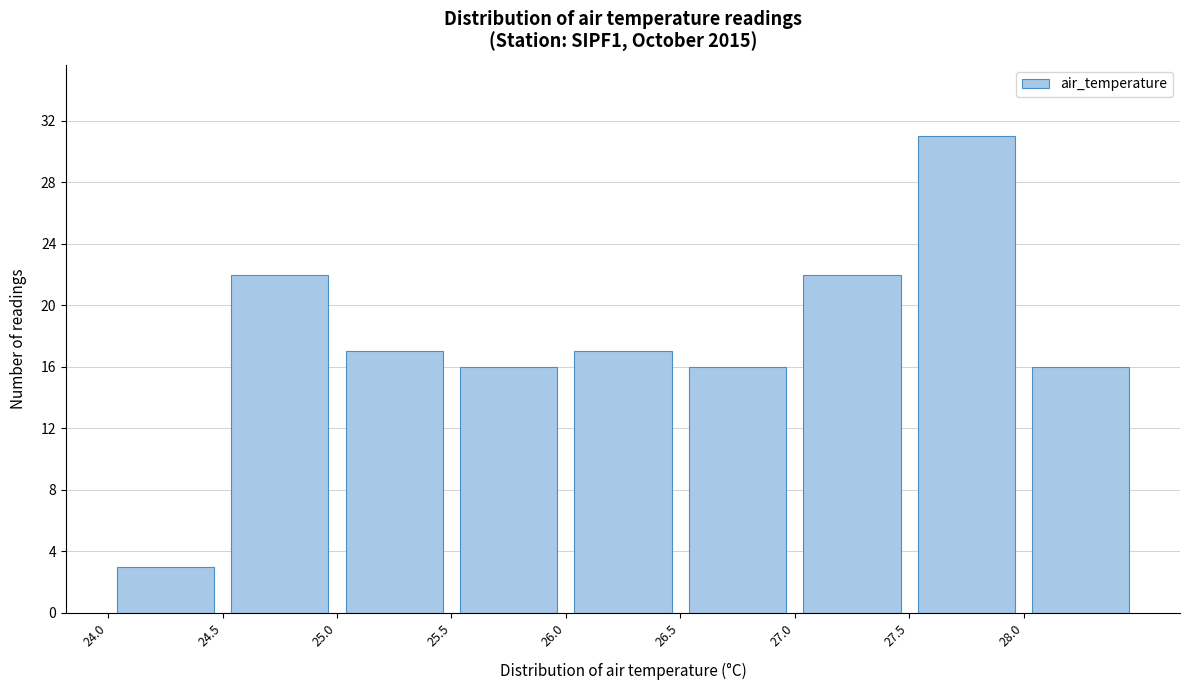

How tall is the bar that spans 24.5 to 25.0 on the x-axis? The values are not printed on the chart, so give them approximately, as read against the axis.

22